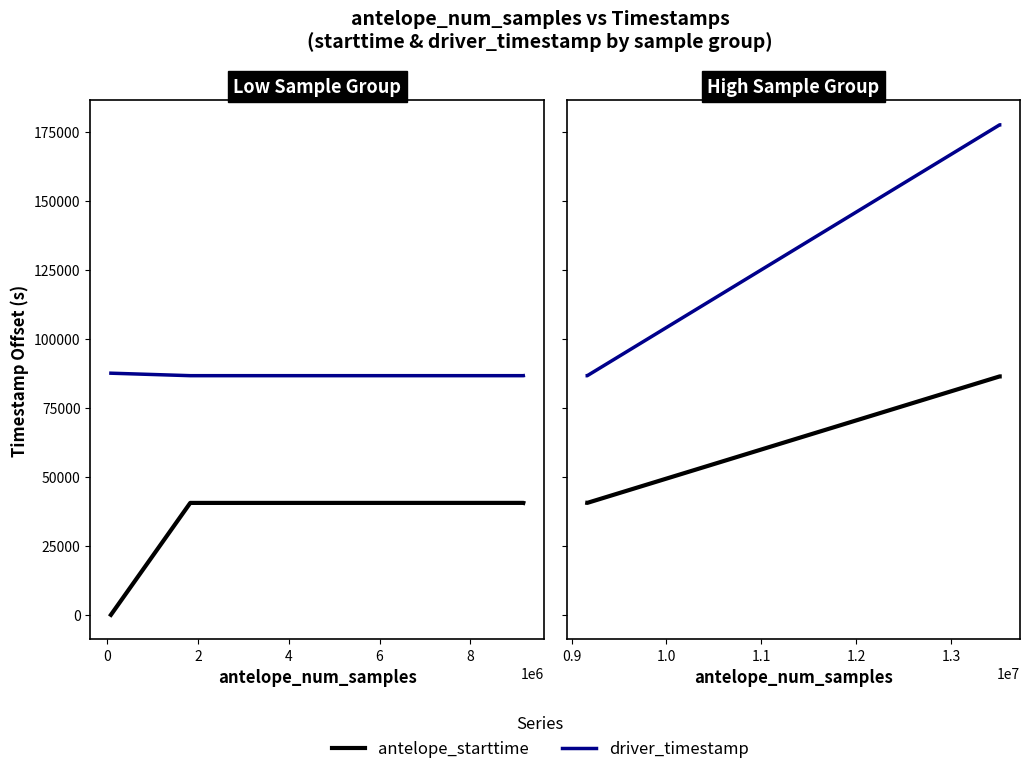

How many data points does each series have?

6